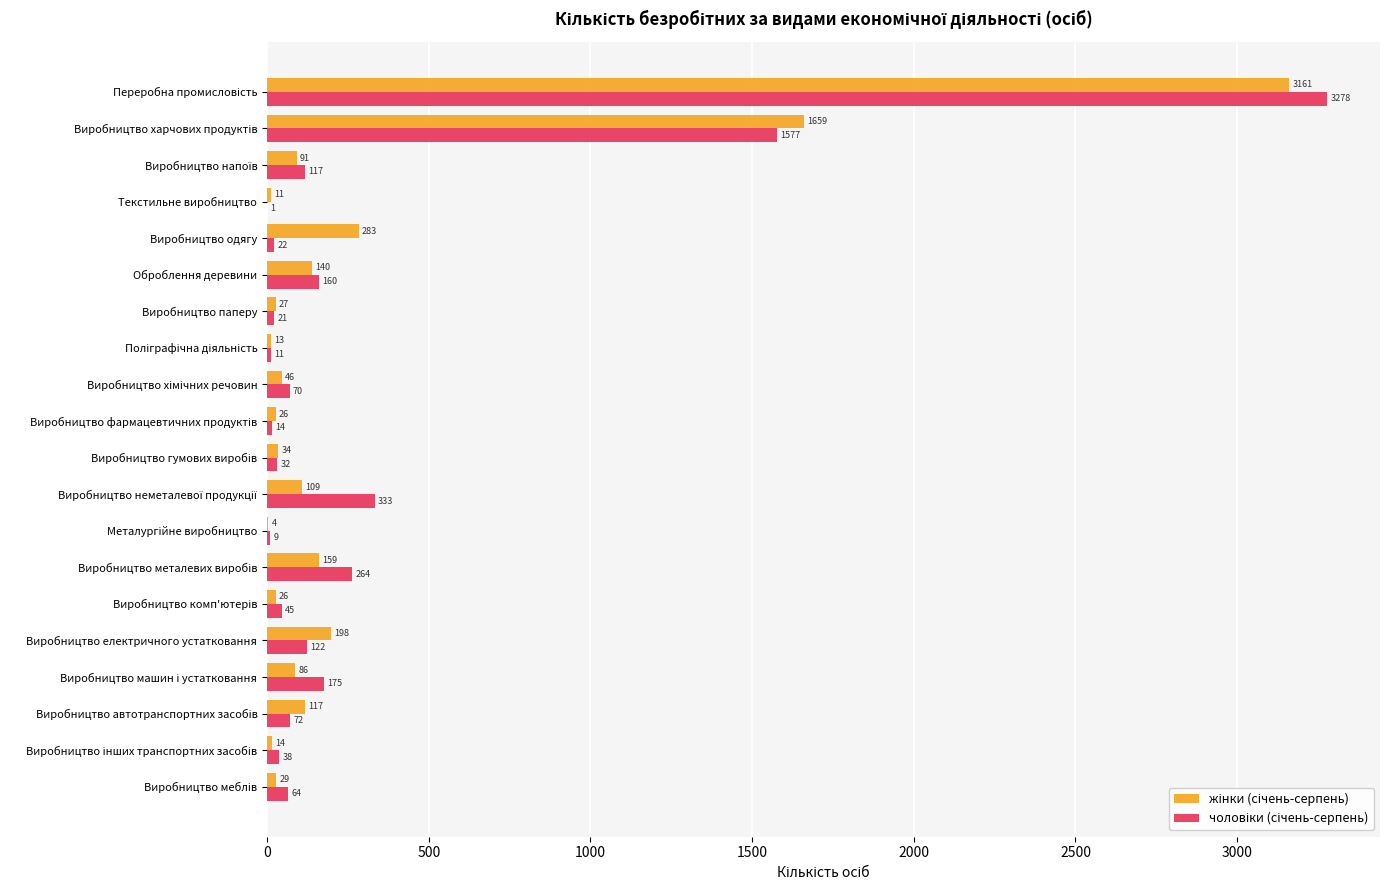

What is the maximum value shown in the chart?

3278